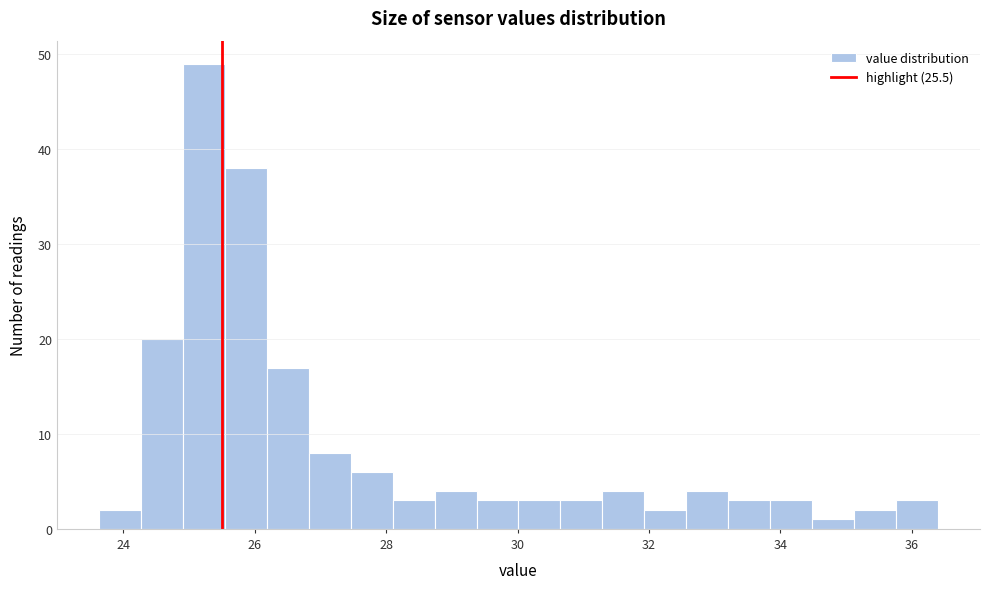

Around what value on the x-axis is the tallest bar? Give the approximate position of its centre, as read against the axis.

25.2